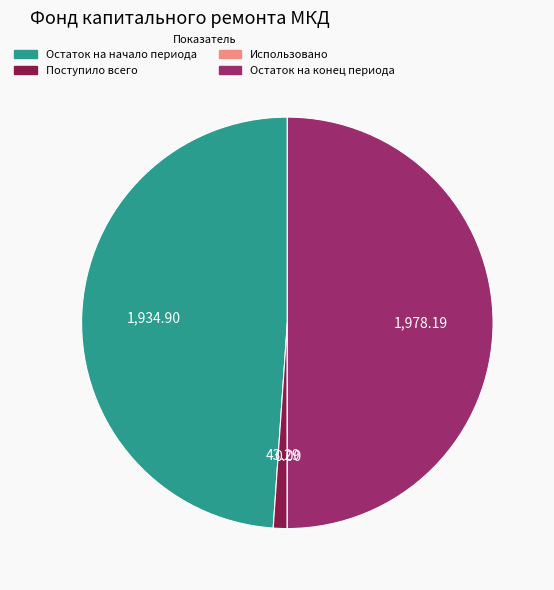

Between Остаток на начало периода and Поступило всего, which is larger?

Остаток на начало периода